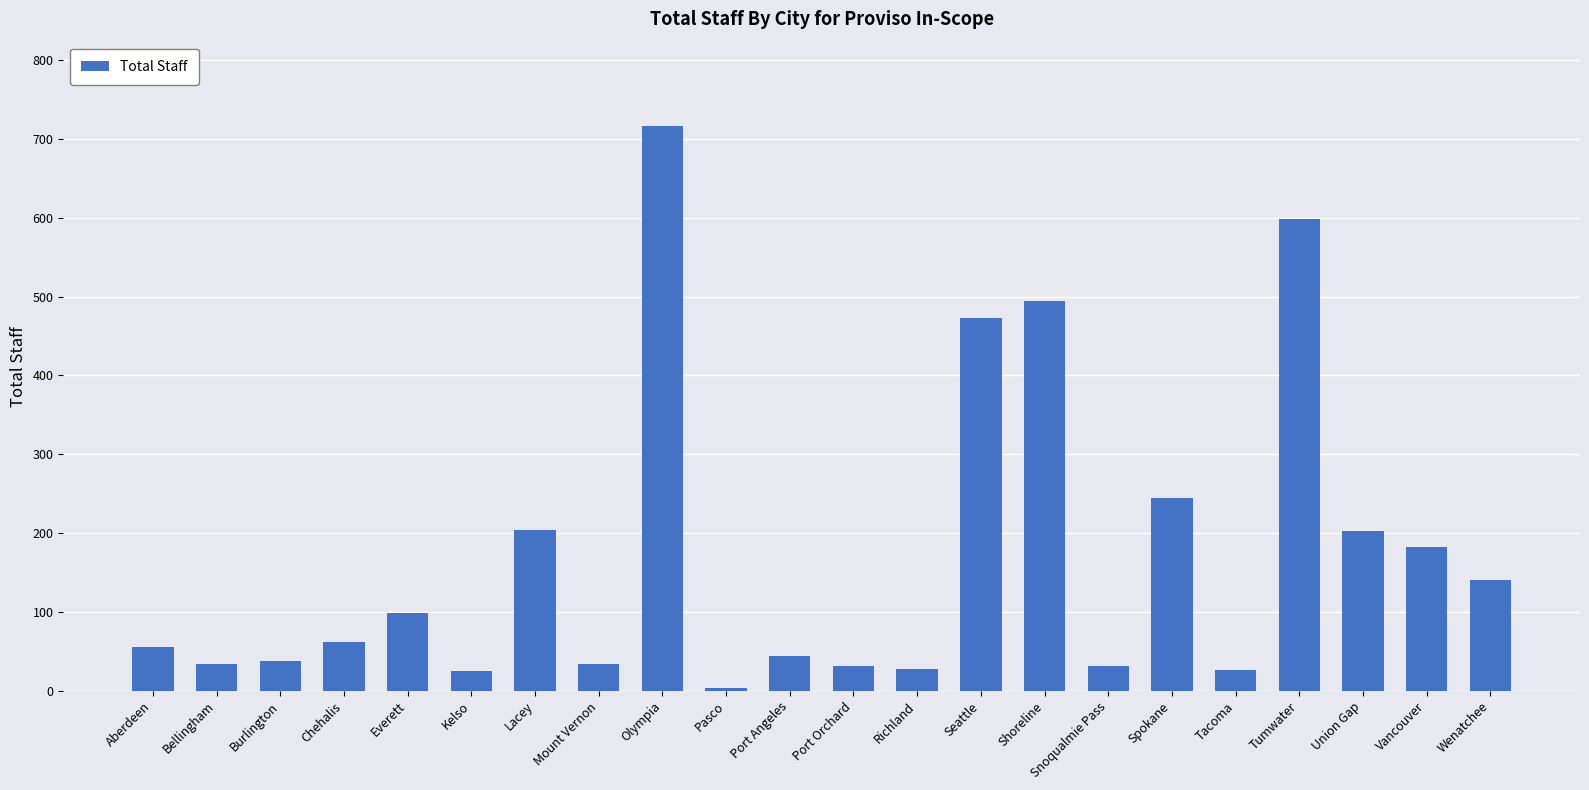

Which has a higher value, Spokane or Chehalis?

Spokane